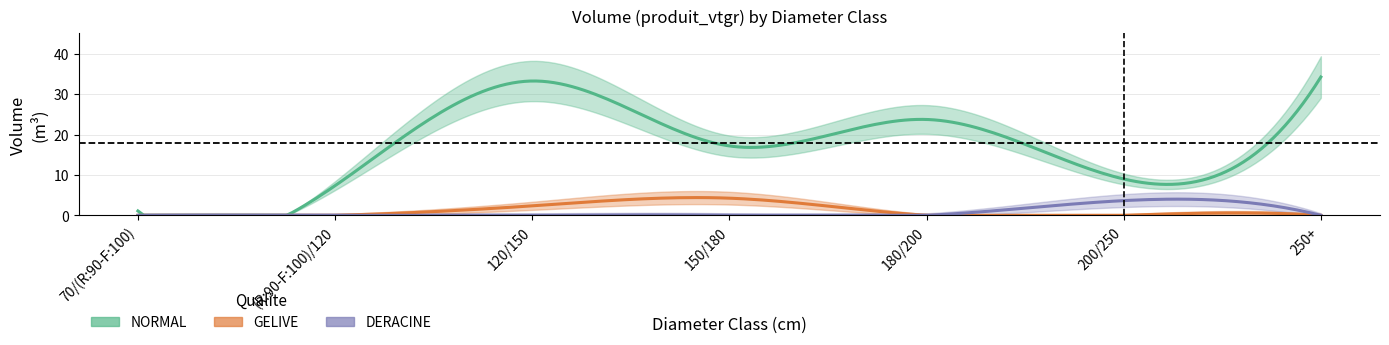

The produit_vtgr_gelive series shows 0.0 at 5. True or false?

True